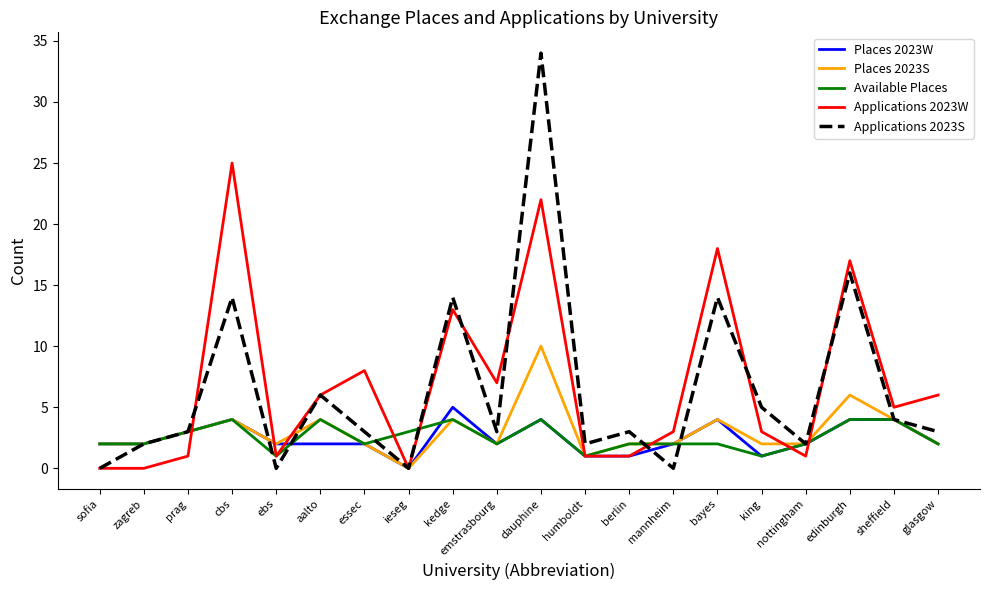

What is the average value of the Available Places series?

3